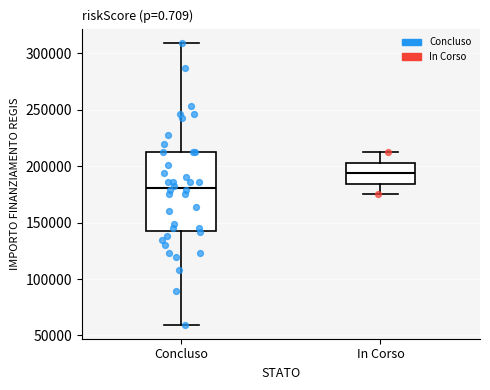

Reading left to right, read every box against the y-axis: the position of its median line, the range the box covers, and the ends of its whiskers. The values are not printed on the chart, so give them approximately, as read against the axis.

Concluso: median 180000, box 145000 to 210000, whiskers 60000 to 310000
In Corso: median 195000, box 185000 to 205000, whiskers 175000 to 210000